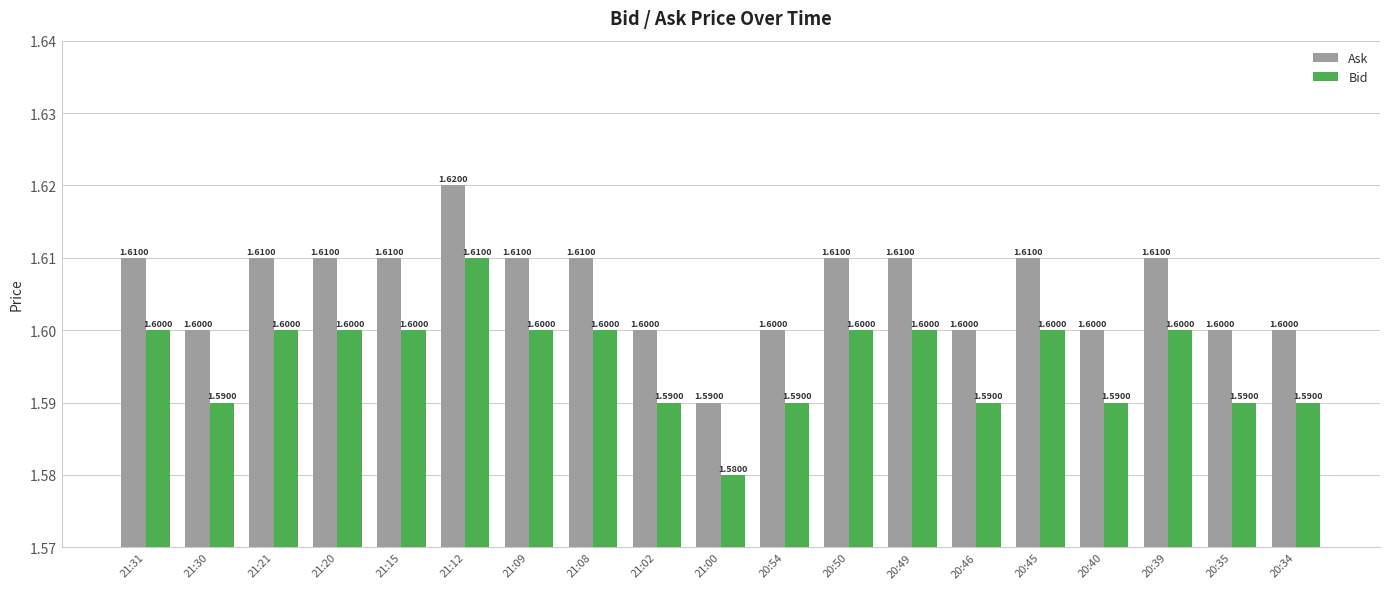

Rank the series by their average value, from lowest to highest.

Bid, Ask